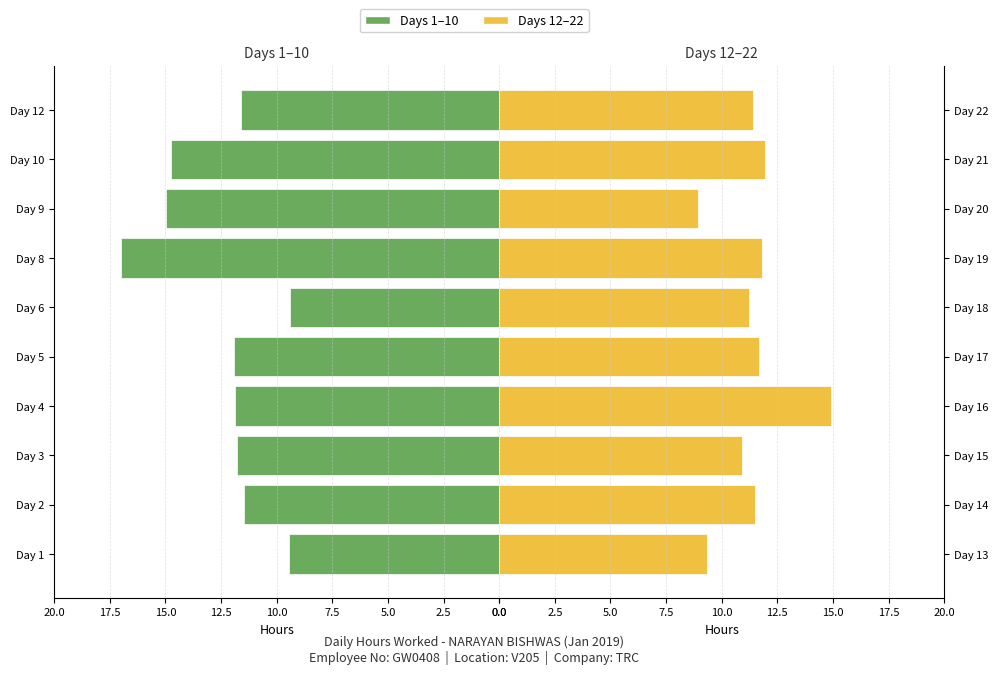

What is the difference between the second highest and minimum values in the Second Half Days series?

3.0